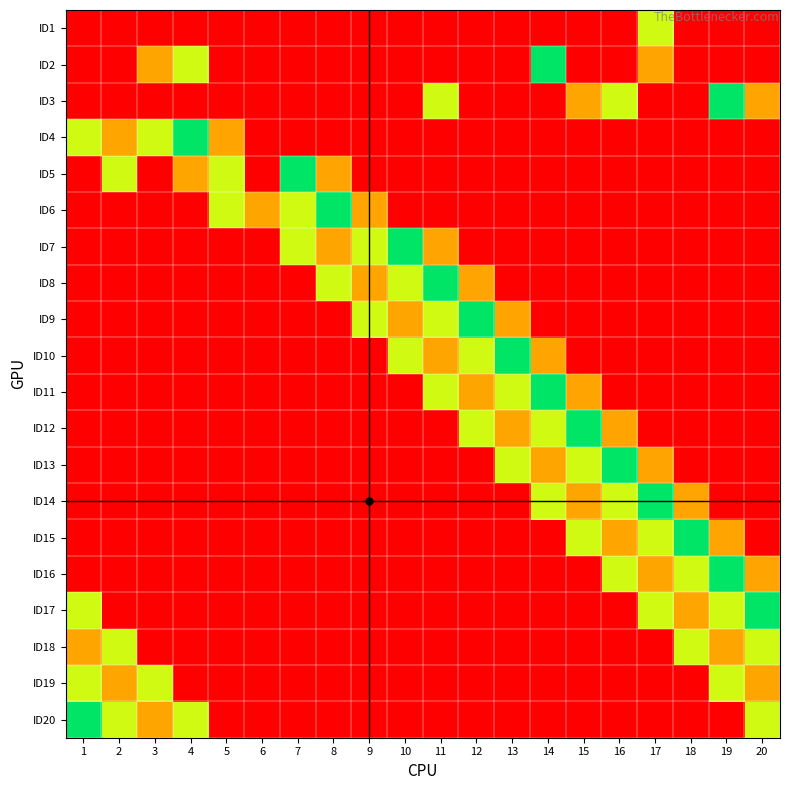

At which category does the chart reach its peak across all series?

14